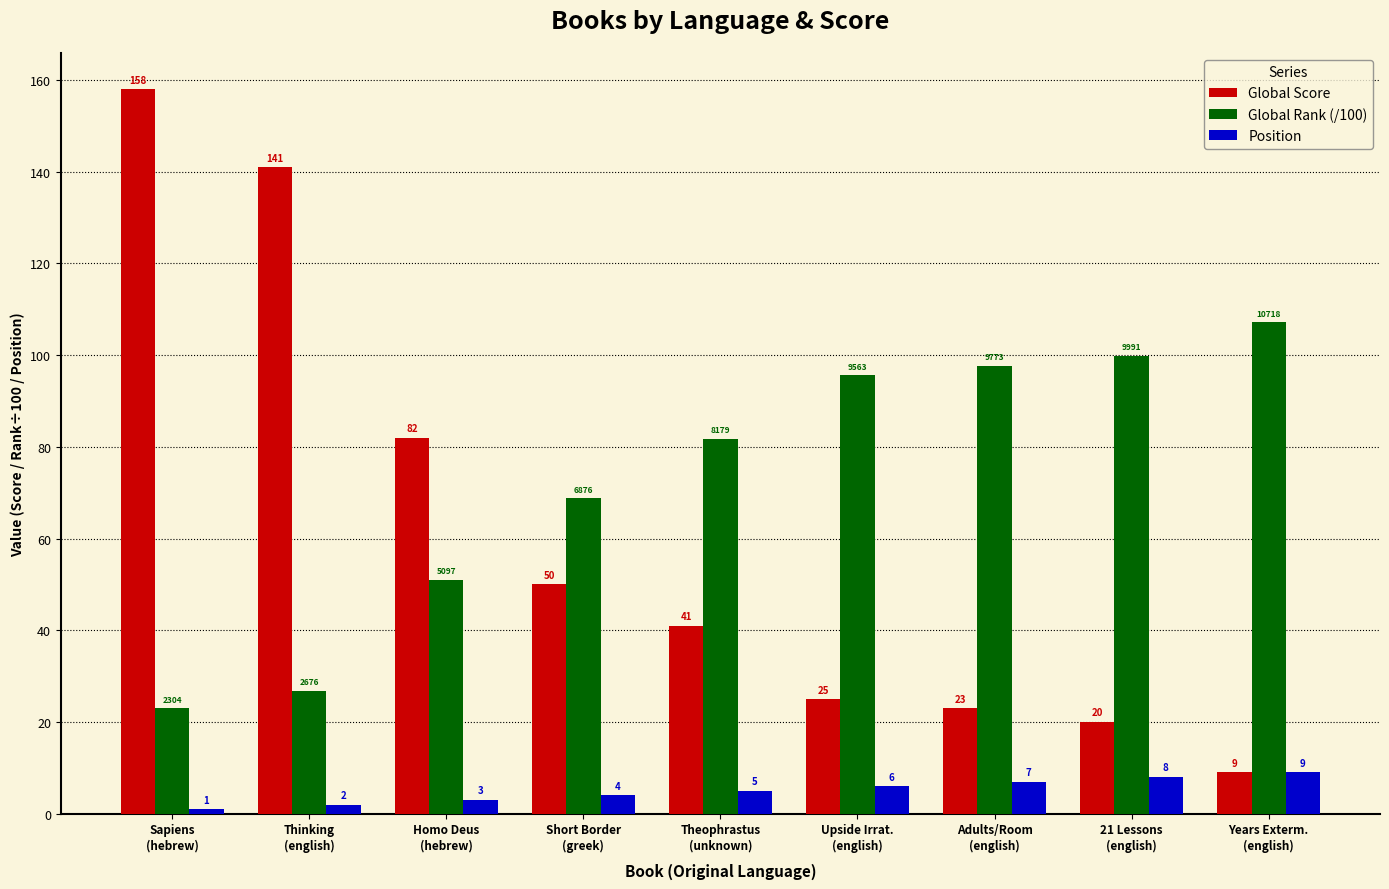

At Short Border
(greek), list the series in order from smallest to largest.

Position, Global Score, Global Rank (/100)